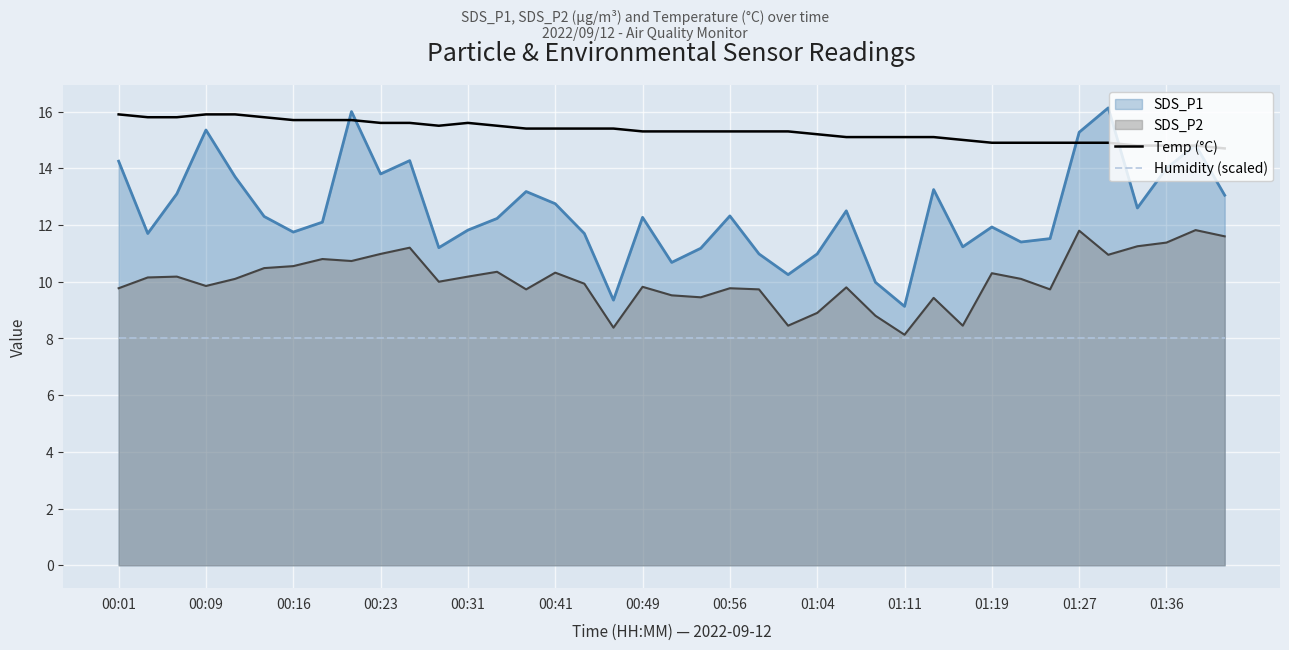

What is the average value of the Temp (°C) series?

15.3